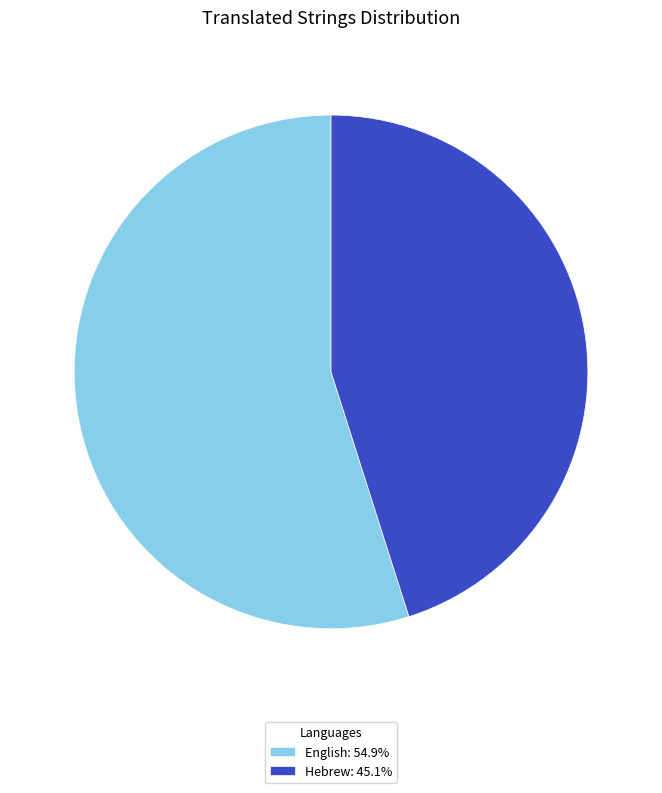

Is the sum of Hebrew: 45.1% and English: 54.9% greater than half?

Yes